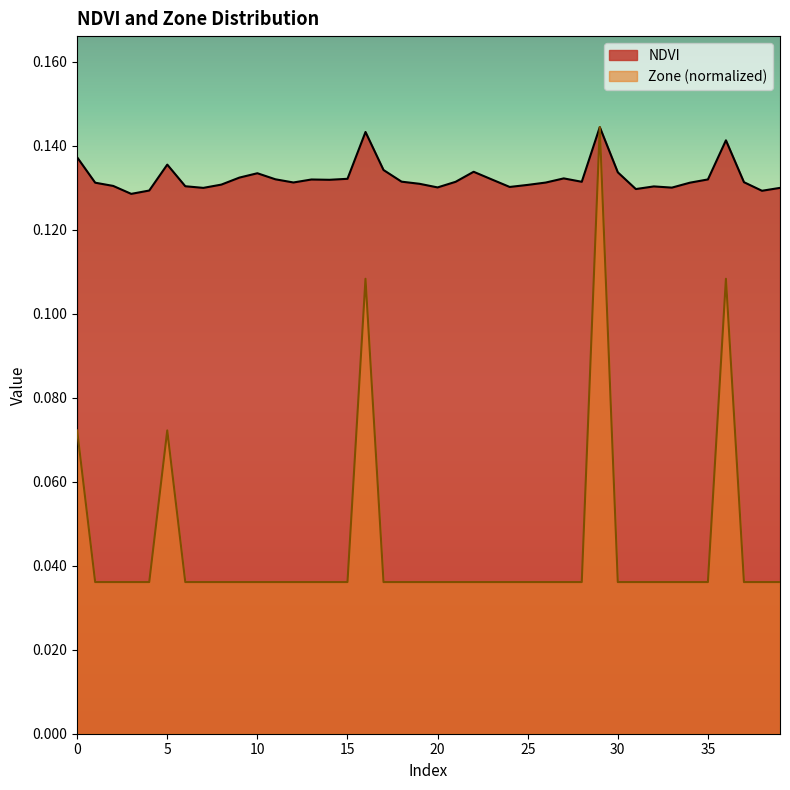

True or false: NDVI and Zone cross at least once.

False